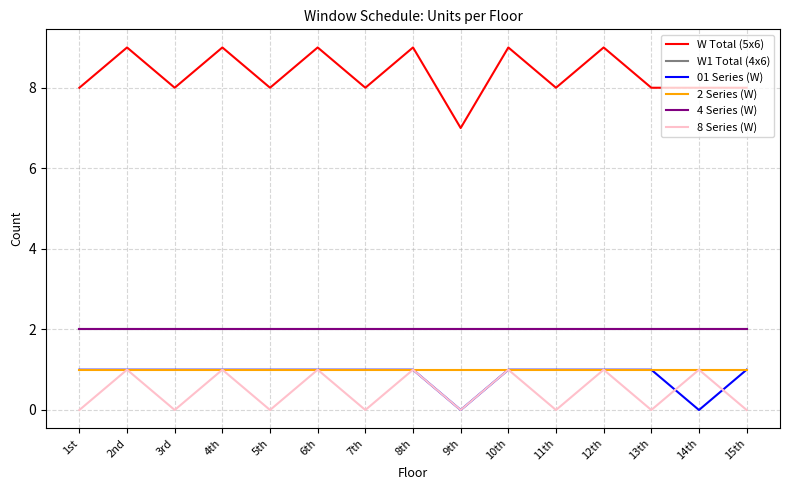

Does the chart display data point markers on the line(s)?

No